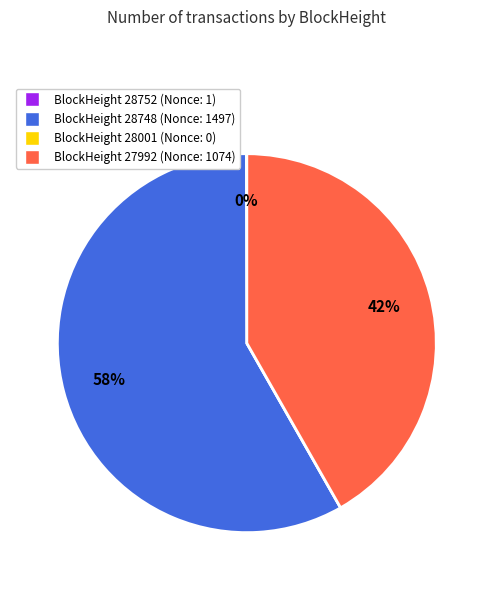

What percentage is the BlockHeight 28748 (Nonce: 1497) slice, to the nearest percent?

58%